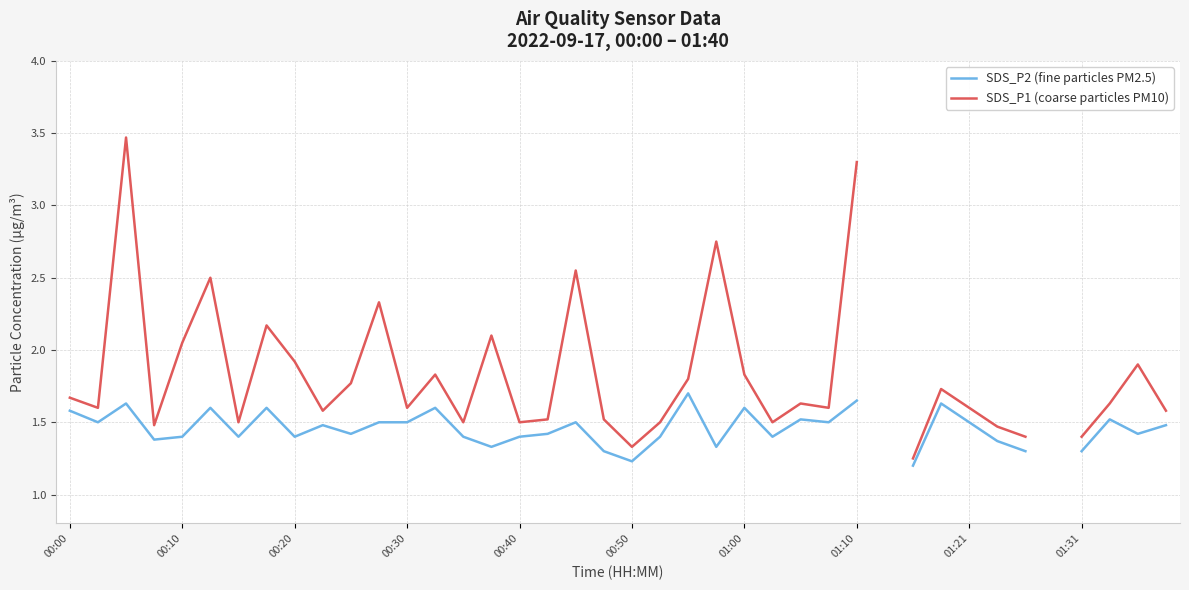

Which series has the largest range (max minus min)?

SDS_P1 (coarse particles PM10)